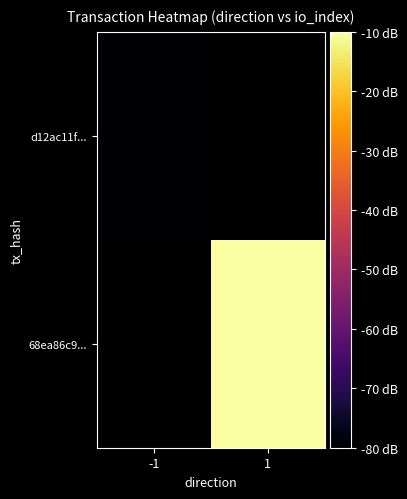

Which category has the highest value in the d12ac11f... series?

-1